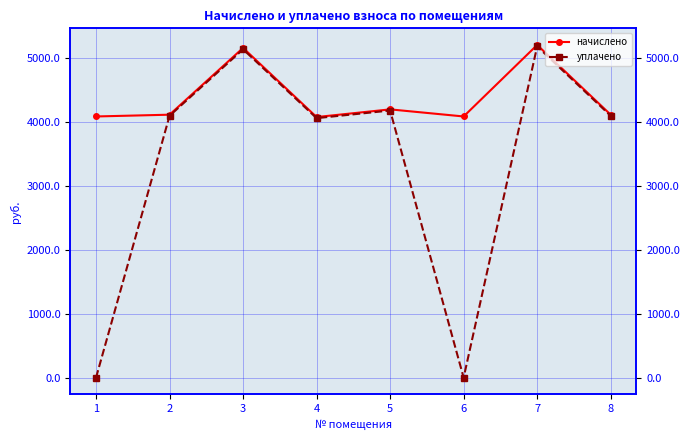

Between 2 and 4, which is larger?

2